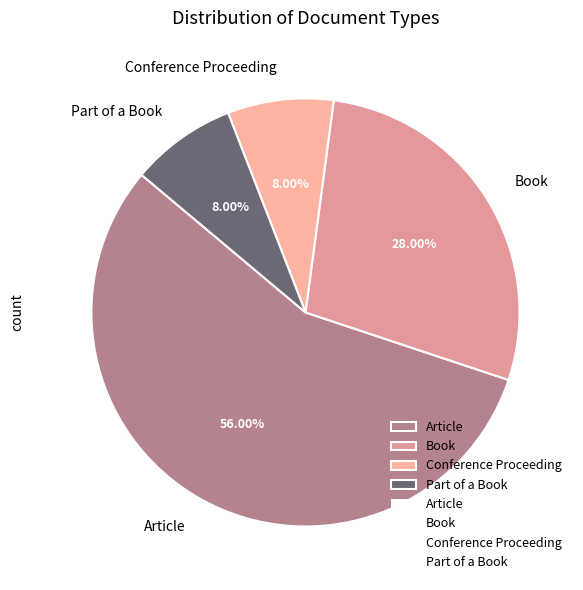

Do Conference Proceeding and Book together represent more than half of the pie?

No